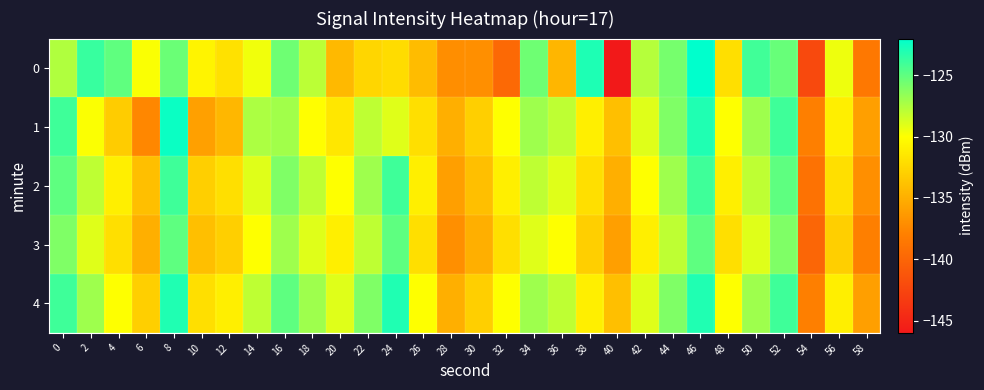

Which series has the largest total across all categories?

4